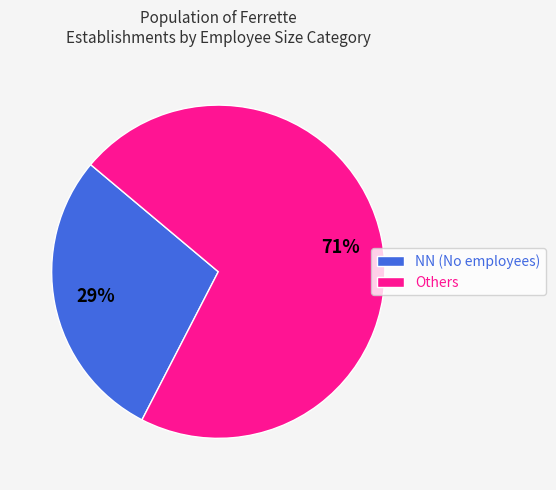

Rank the categories by value from highest to lowest.

Others, NN (No employees)